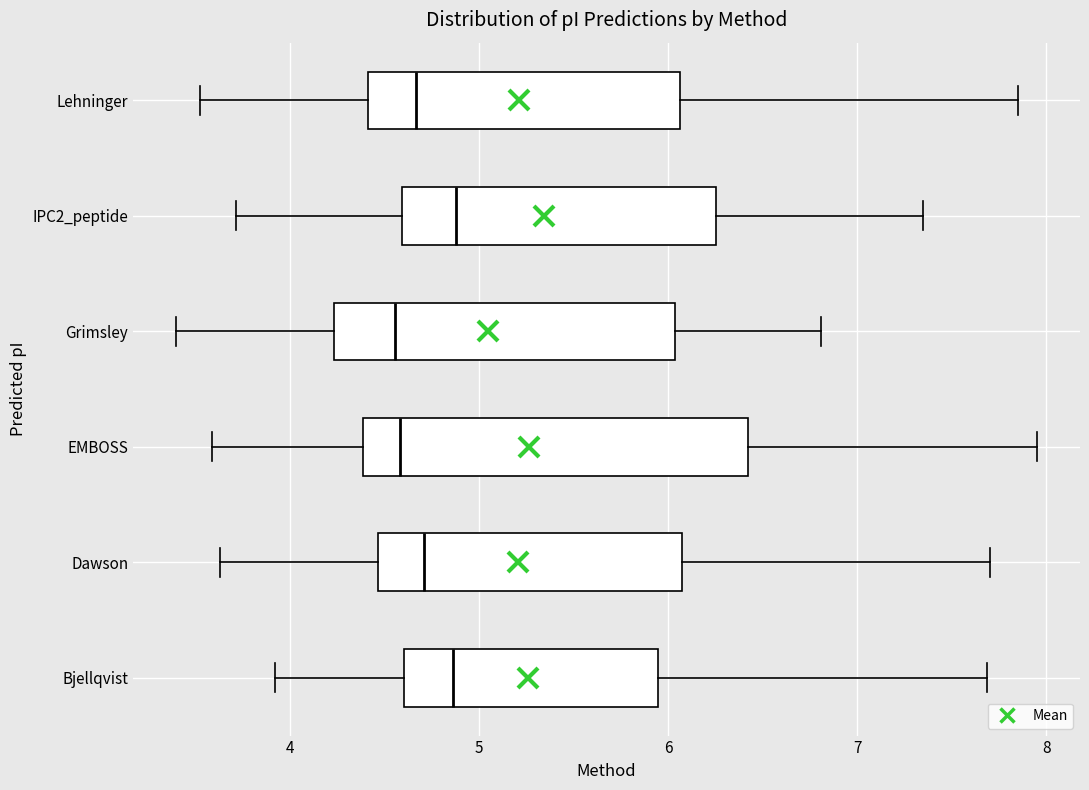

Comparing the boxes themselves (not the whiskers), which one is the widest?

EMBOSS